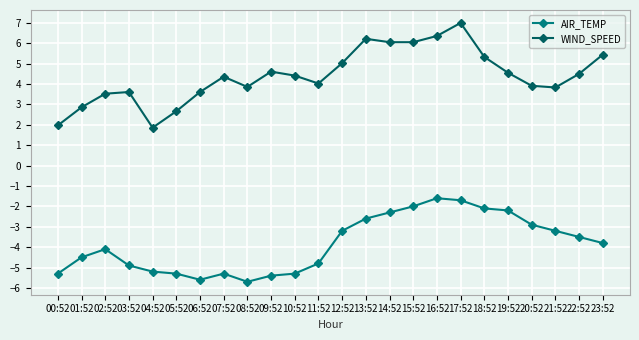

What is the approximate value of WIND_SPEED at 15:52?

6.1